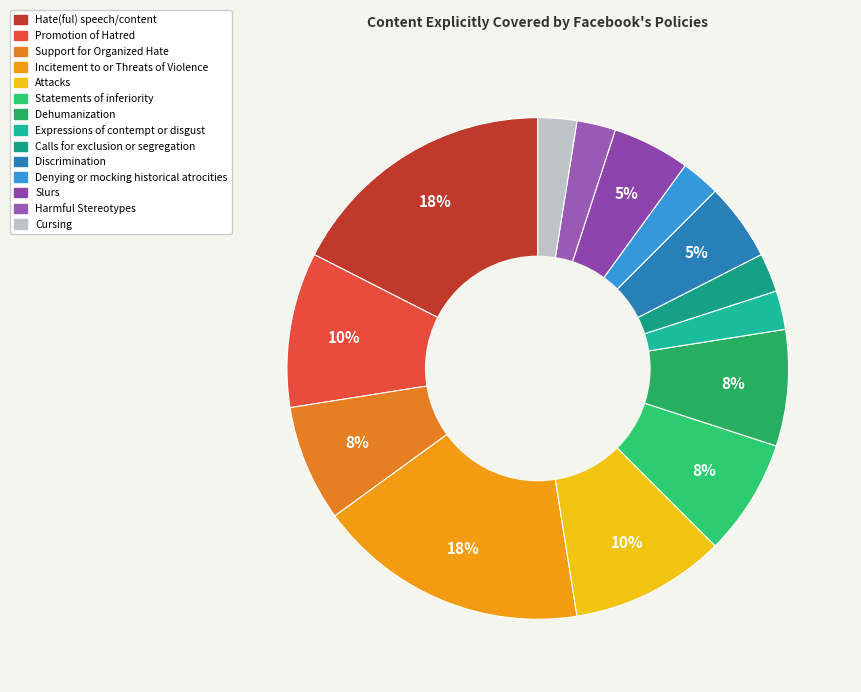

Count the number of slices in the pie.

14